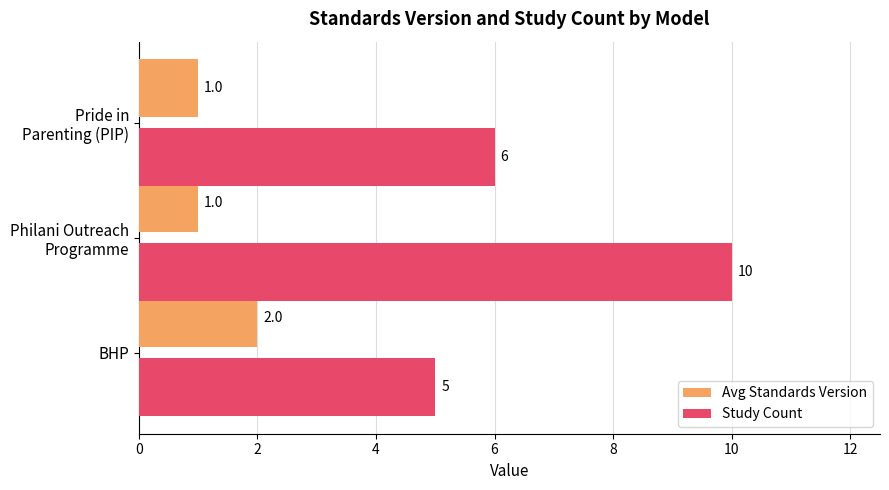

Which series has the largest range (max minus min)?

Study Count